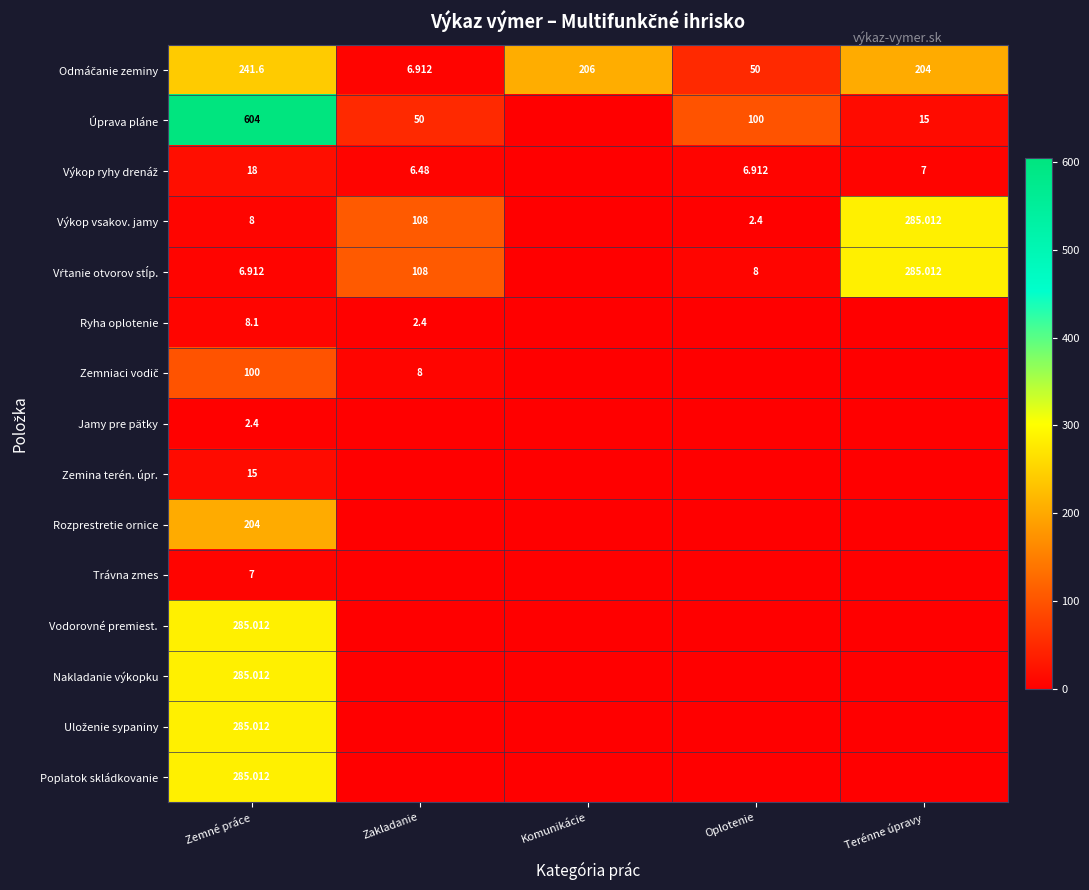

Is the value of Nakladanie výkopku at Terénne úpravy greater than the value of Uloženie sypaniny at Zemné práce?

No